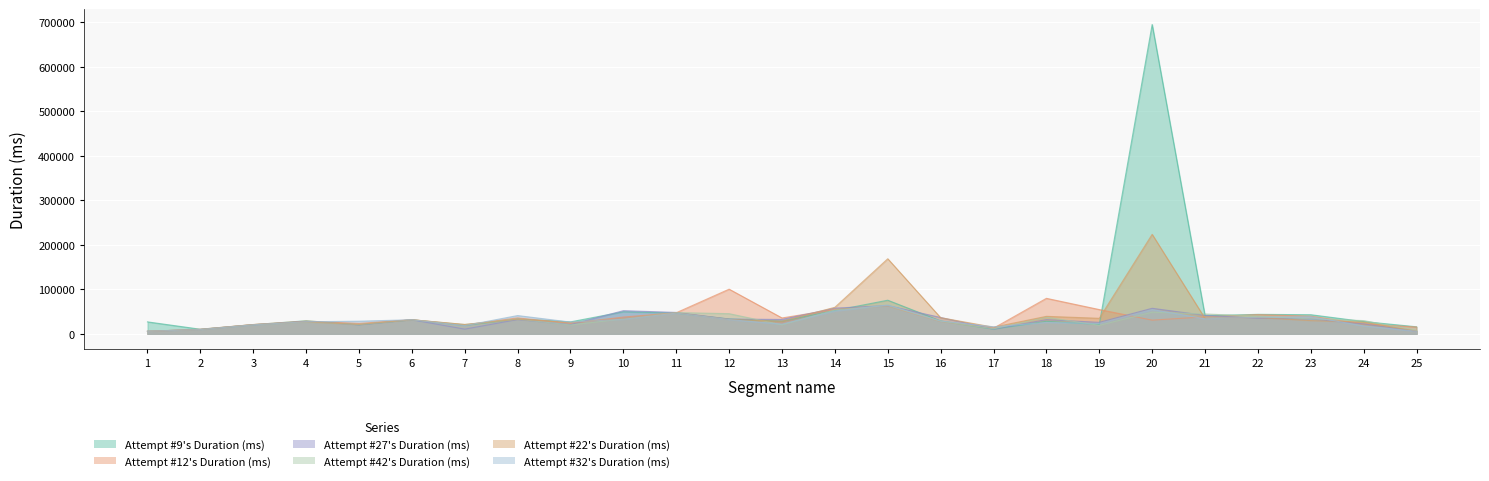

Which series changed the most between 1 and 25?

Attempt #9's Duration (ms)